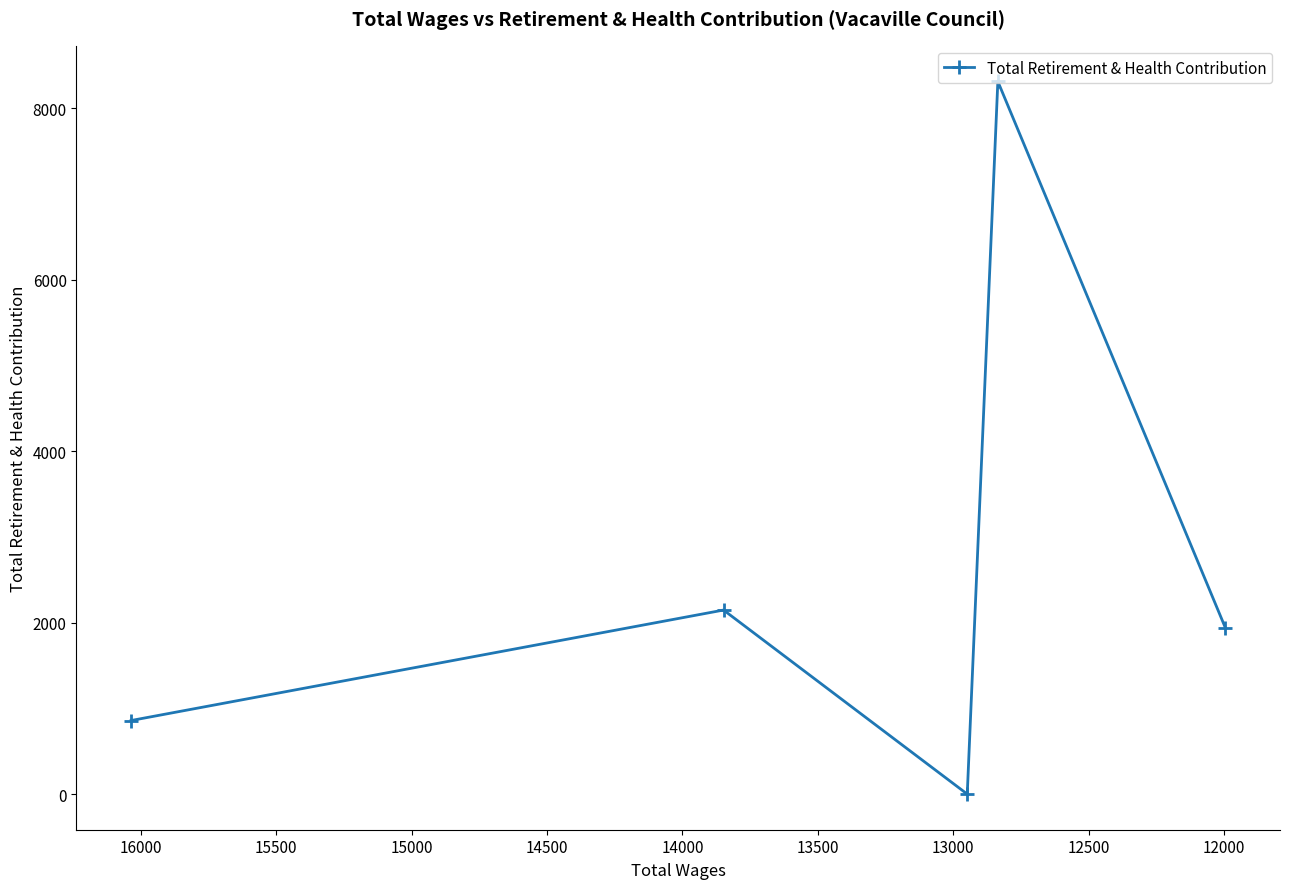

How many data points are less than 1941?

2